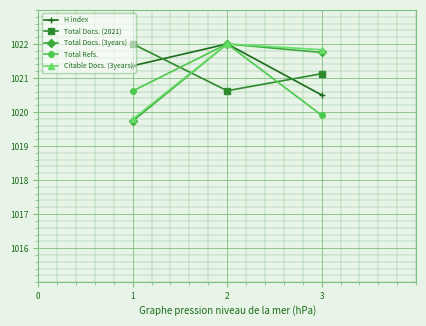

What is the total value across all series at 1?

5103.5